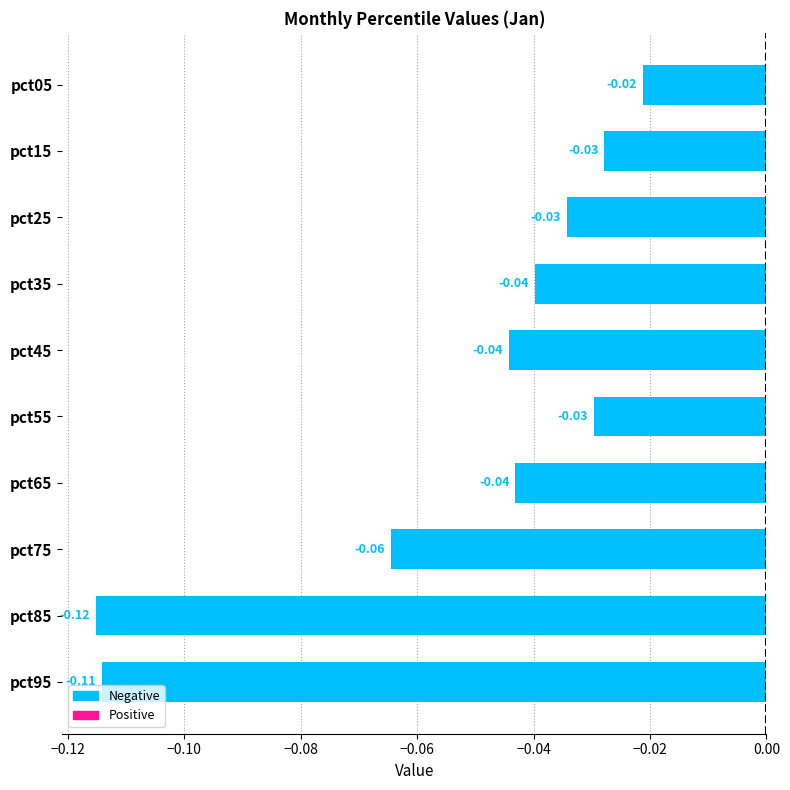

What is the sum of all values?

-0.5